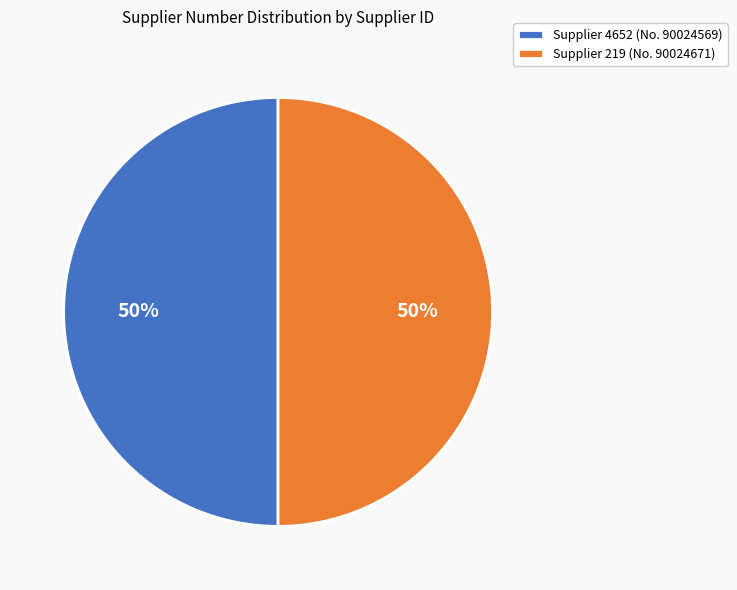

How many slices are in this pie chart?

2